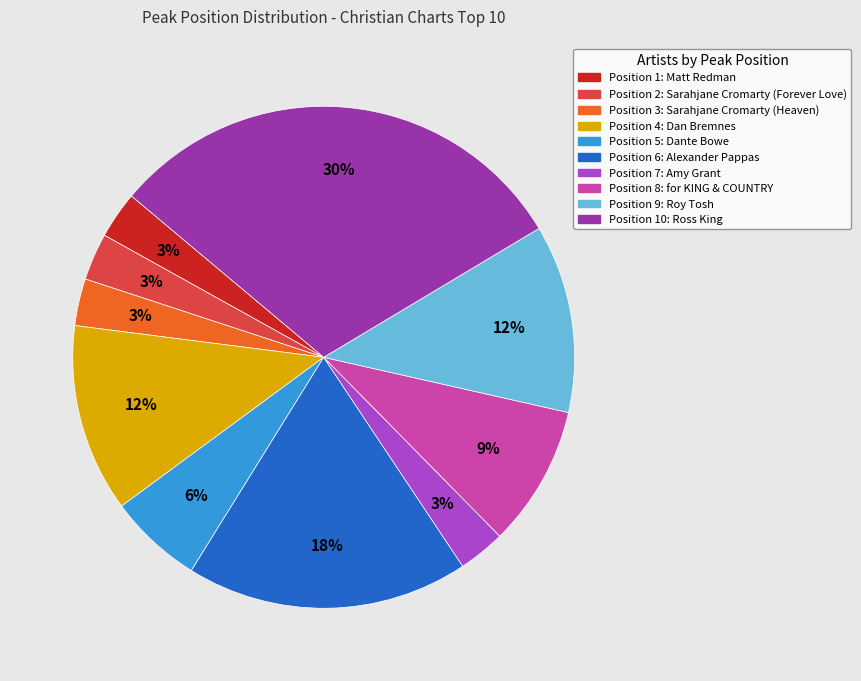

Is there a majority slice in this chart?

No